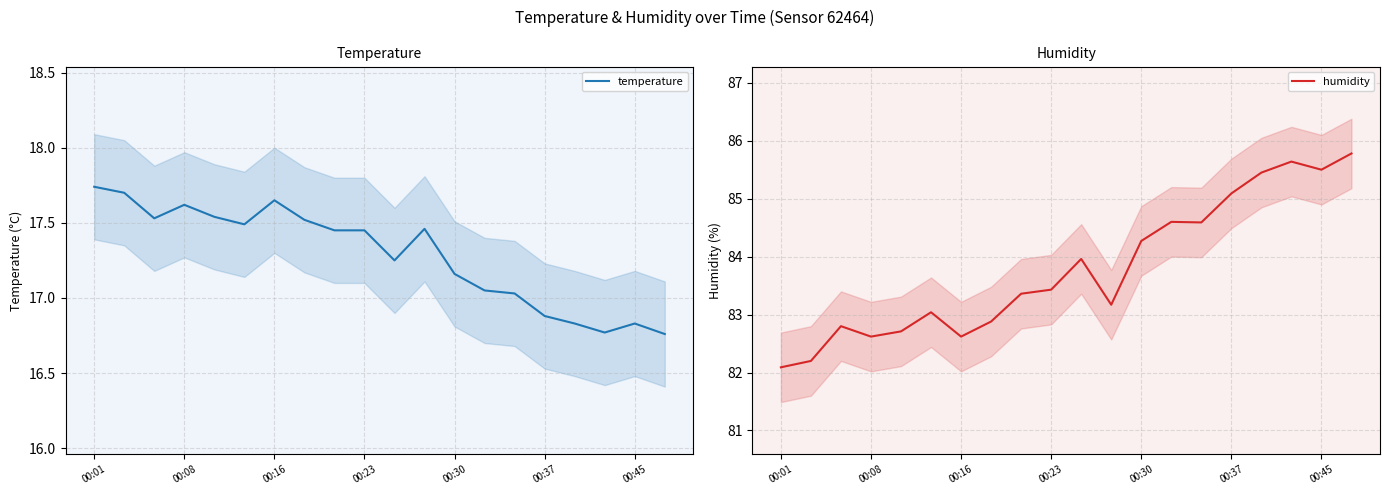

How many data points in humidity are less than 83?

7